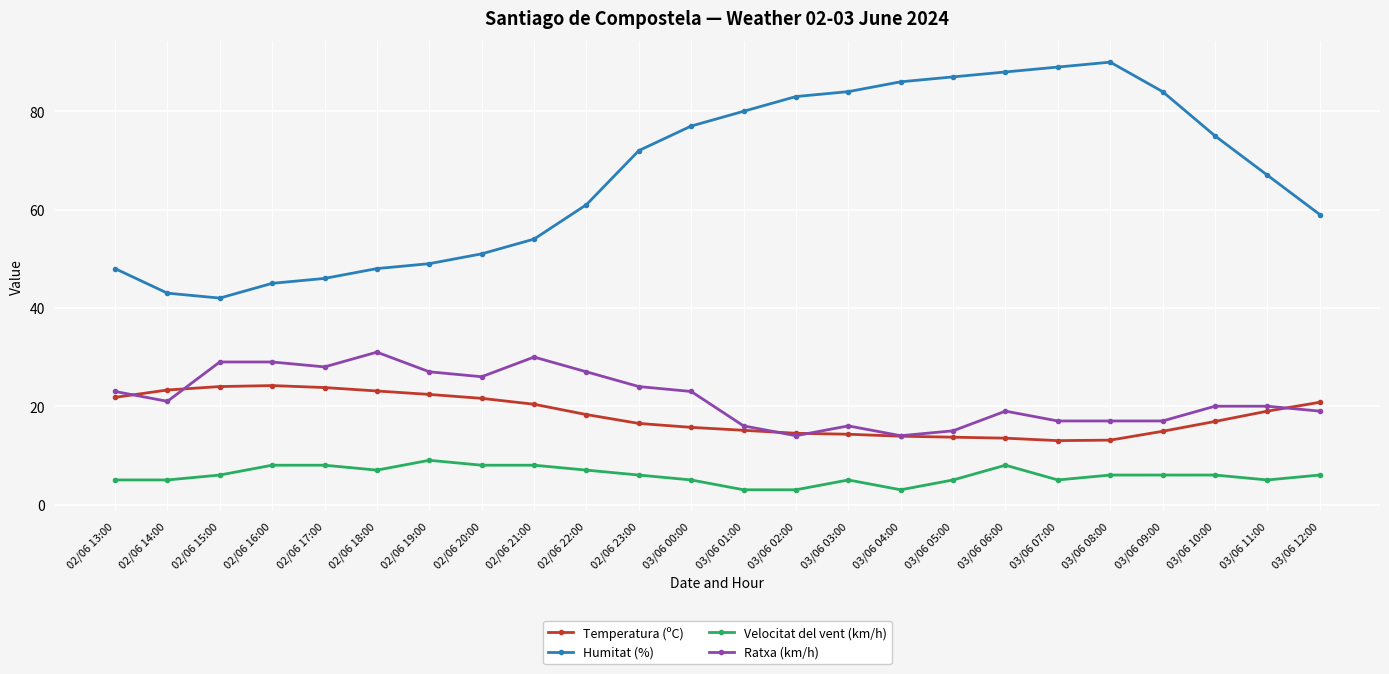

Where is the first local minimum for Ratxa (km/h)?

02/06 14:00